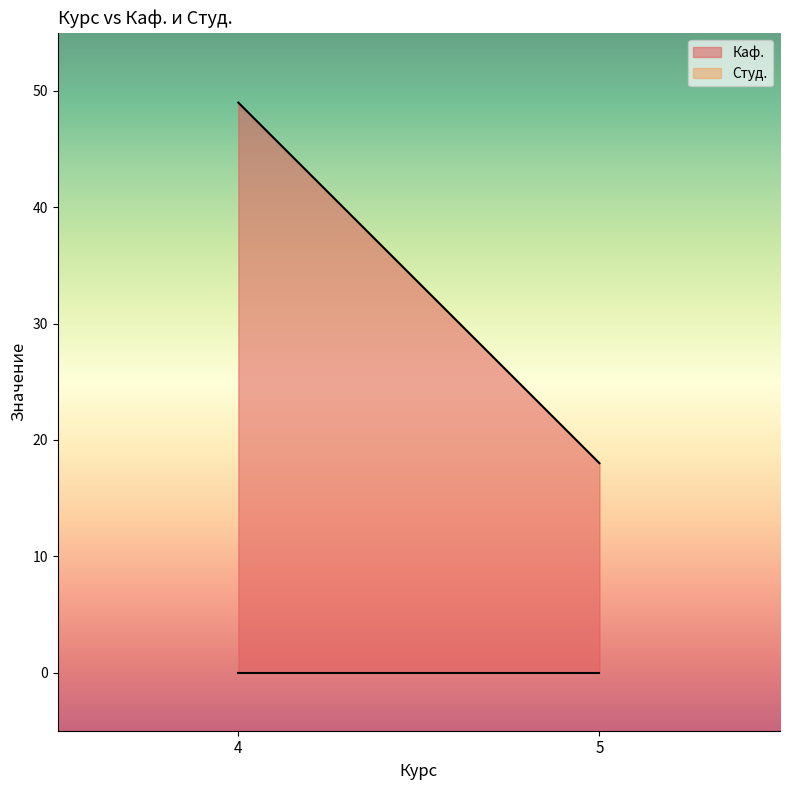

Rank the series at 4 from highest to lowest value.

Каф., Студ.